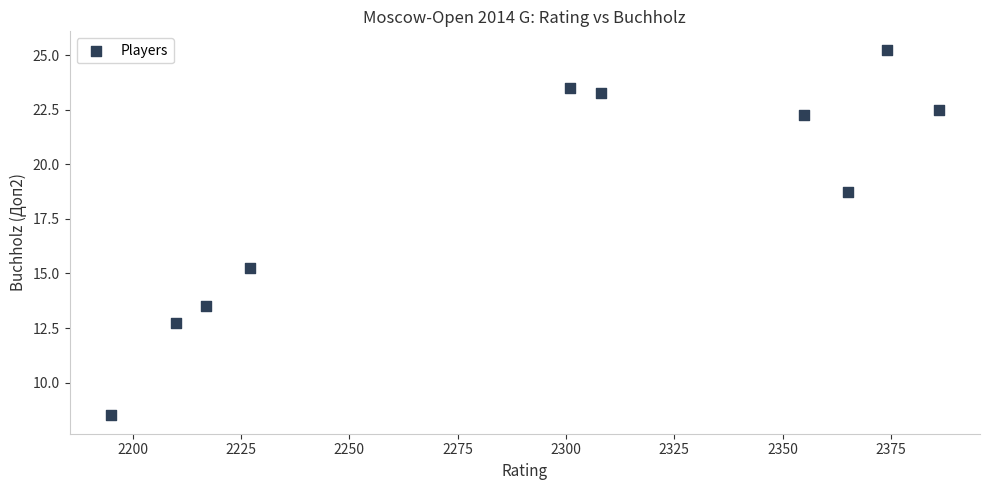

What is the average X value?

2293.8